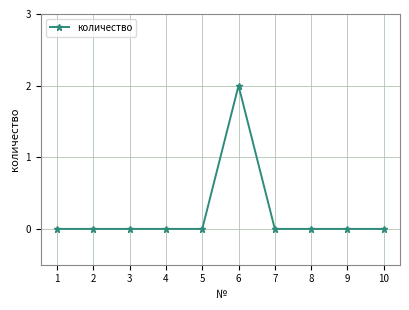

Does the chart display data point markers on the line(s)?

Yes